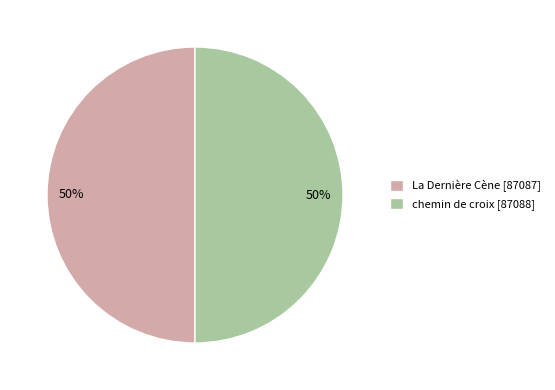

To the nearest percent, what portion does chemin de croix represent?

50%